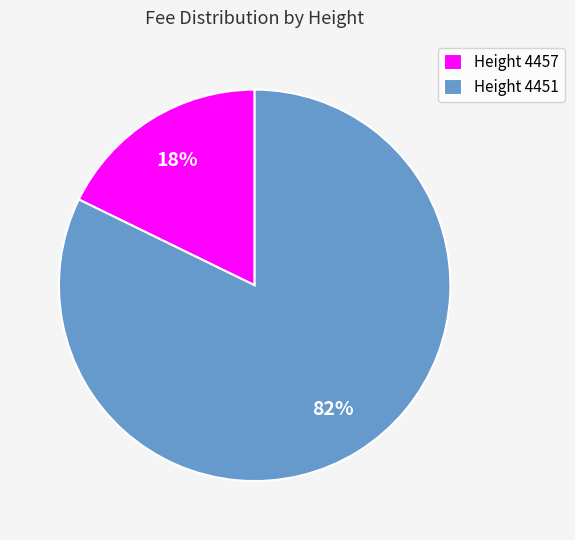

To the nearest percent, what is the difference between the Height 4457 and Height 4451 slice percentages?

64%